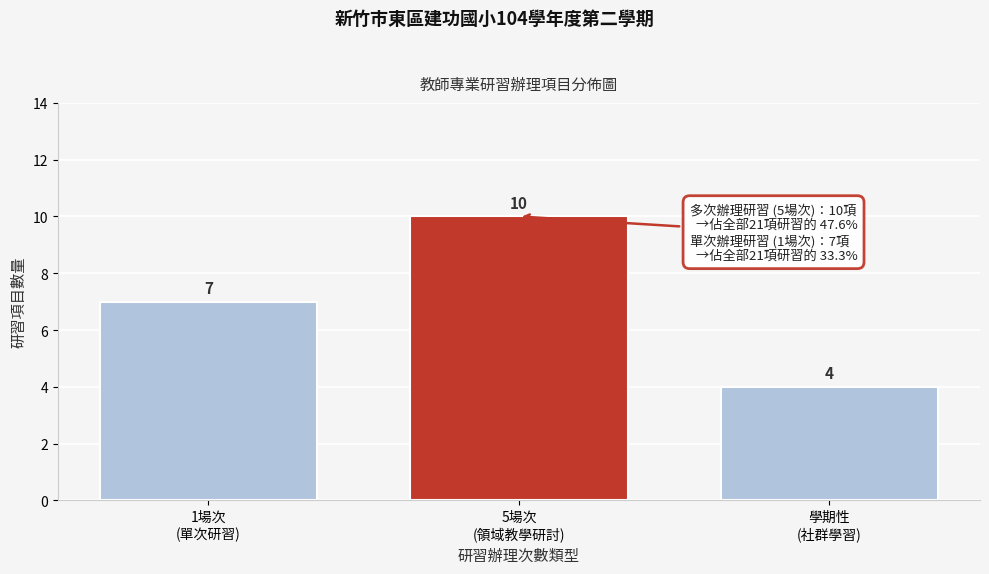

Reading left to right, what are all the values shown in this chart?

7	10	4